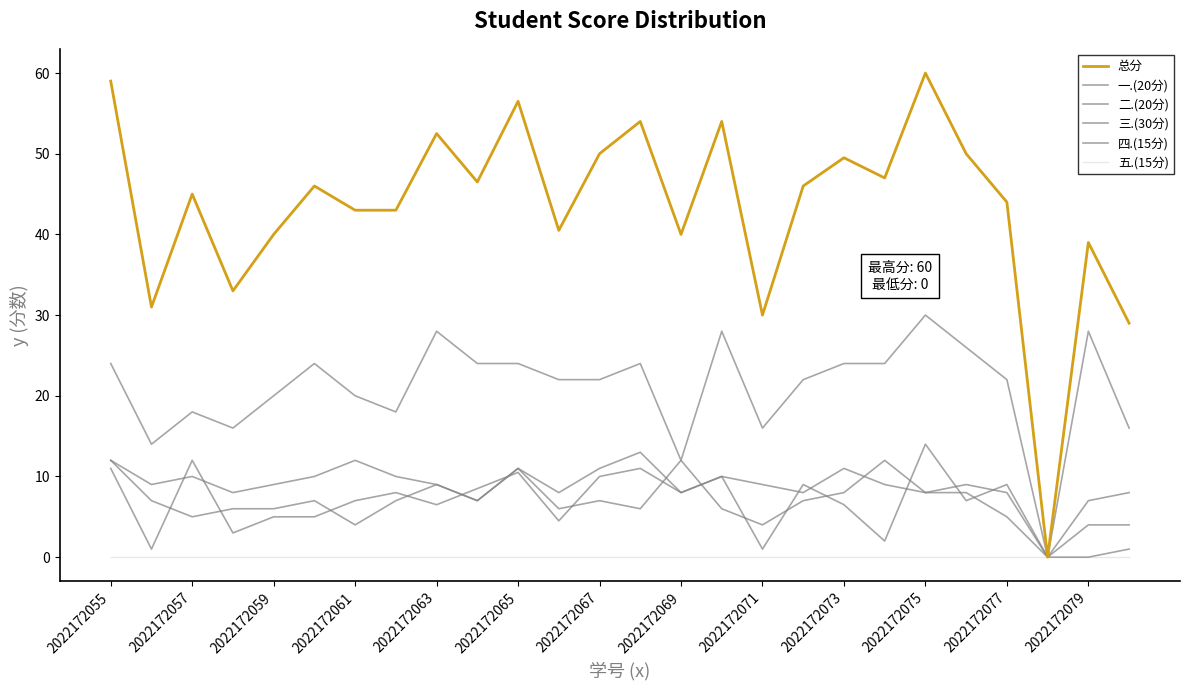

At which label is 二.(20分) closest to 6?

2022172073